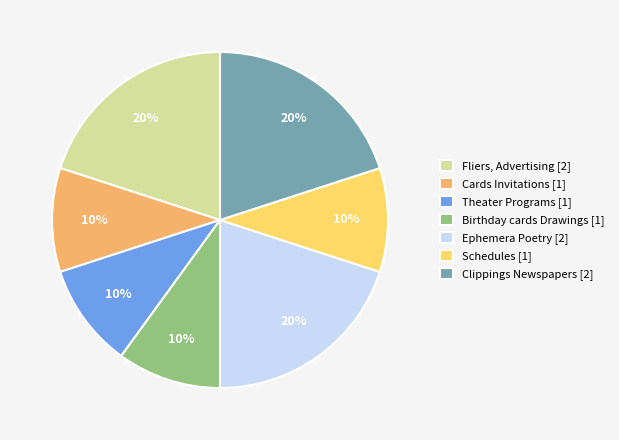

How many slices are in this pie chart?

7